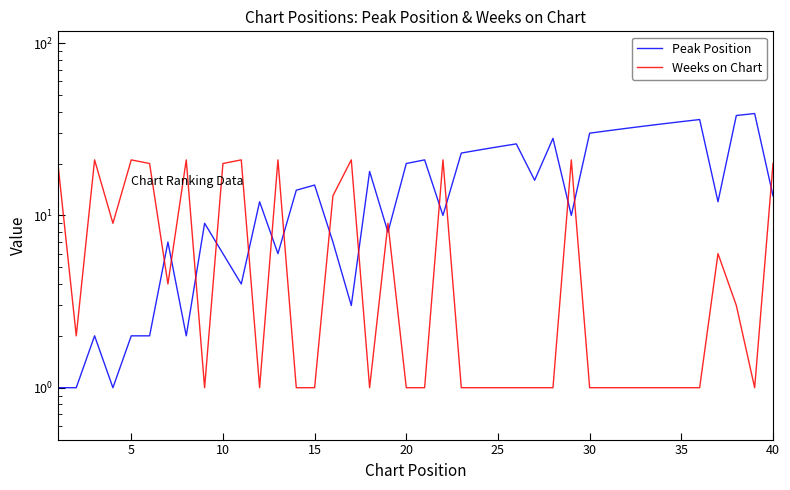

What is the lowest value of the Peak Position series?

1